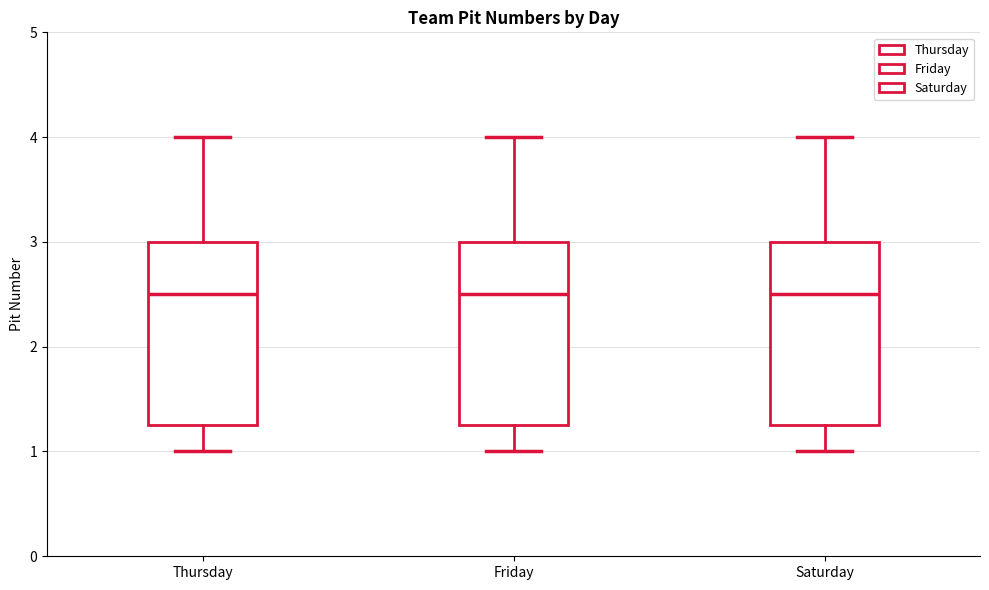

Where does the median line of the box for Thursday sit on the y-axis? The values are not printed on the chart, so give them approximately, as read against the axis.

2.5